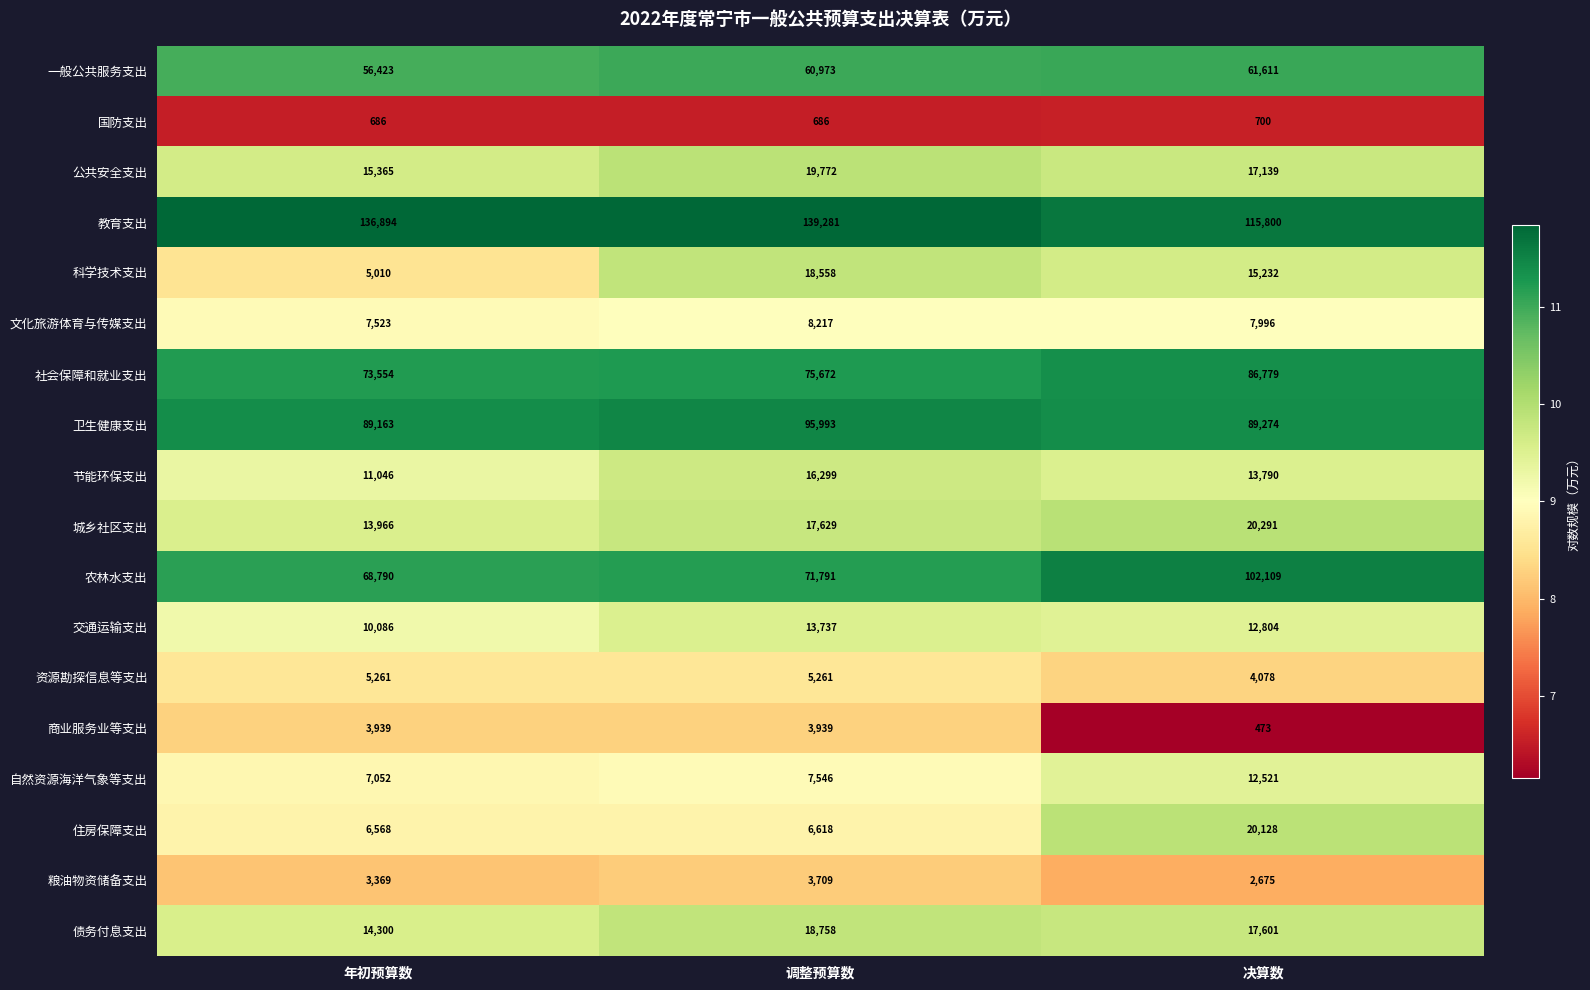

What value does the 商业服务业等支出 series have at 决算数, to the nearest 100?

500